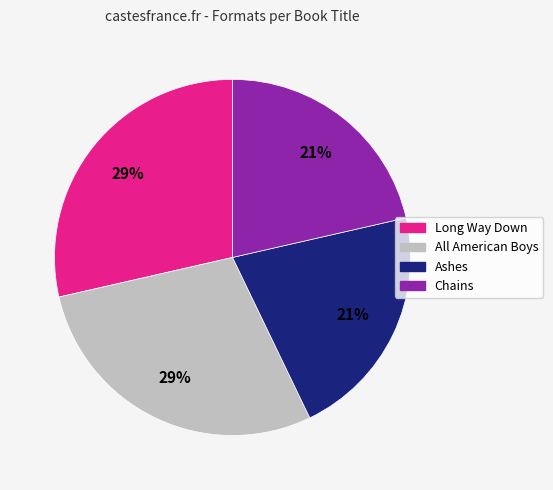

Is there a majority slice in this chart?

No